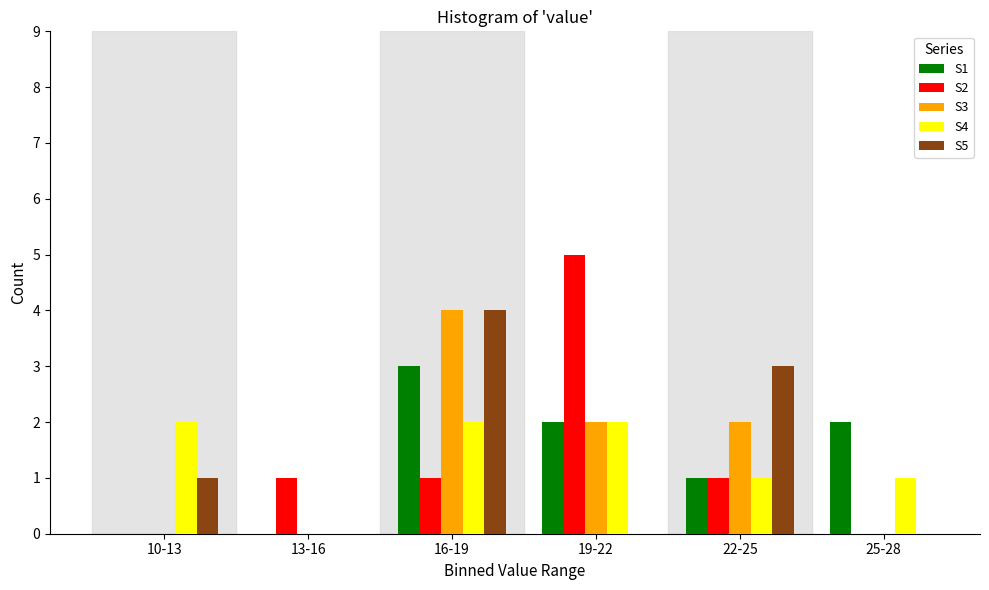

Reading left to right, extract all data points from this chart.

S1: 10-13=0	13-16=0	16-19=3	19-22=2	22-25=1	25-28=2
S2: 10-13=0	13-16=1	16-19=1	19-22=5	22-25=1	25-28=0
S3: 10-13=0	13-16=0	16-19=4	19-22=2	22-25=2	25-28=0
S4: 10-13=2	13-16=0	16-19=2	19-22=2	22-25=1	25-28=1
S5: 10-13=1	13-16=0	16-19=4	19-22=0	22-25=3	25-28=0